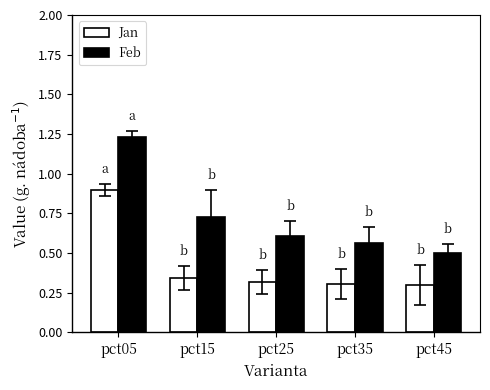

Between pct05 and pct45, which series saw the biggest shift?

Feb